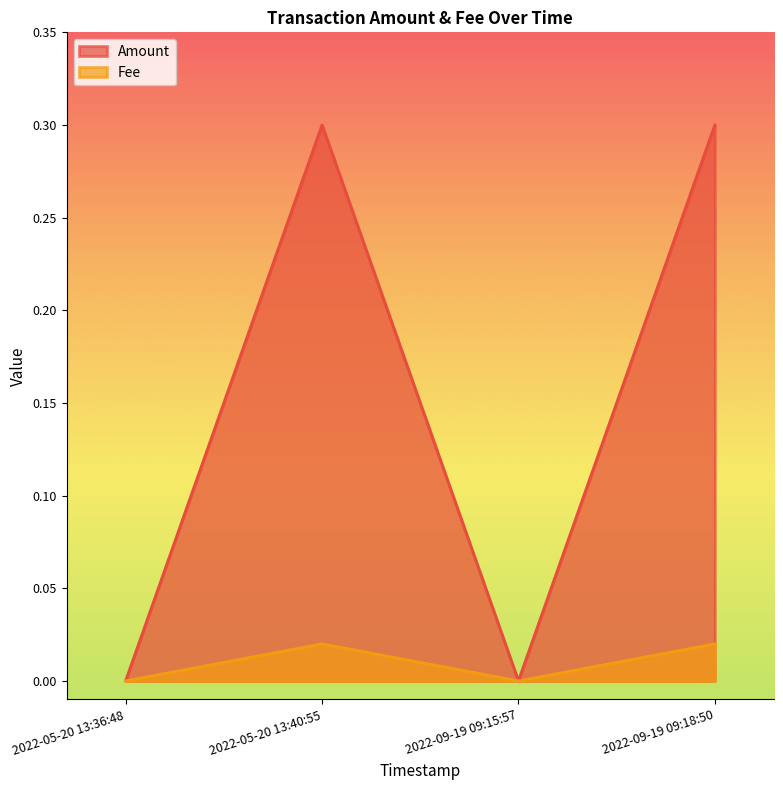

At how many categories does at least one series exceed 0?

2